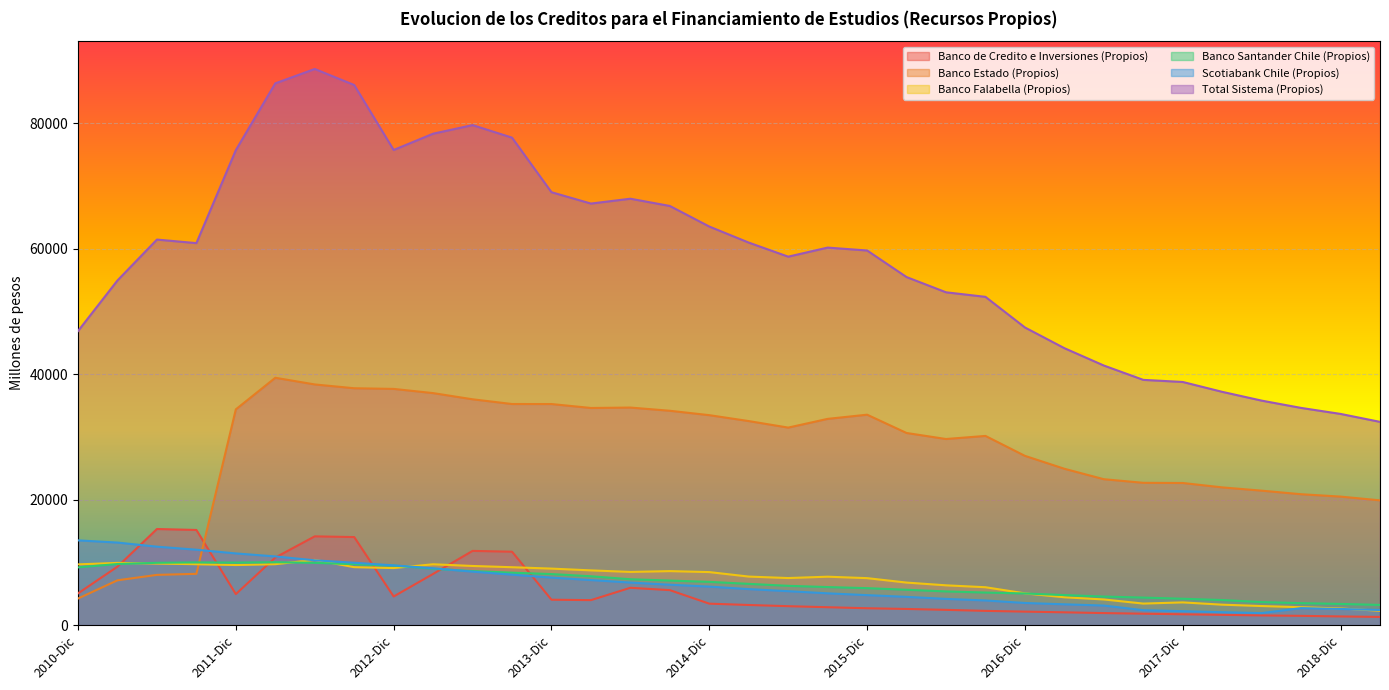

Reading left to right, extract all data points from this chart.

Banco de Credito e Inversiones (Propios): 5058	9316	15317	15164	4942	10768	14147	14032	4561	8159	11829	11699	4048	3980	5948	5572	3419	3207	3017	2851	2688	2575	2432	2268	2149	2039	1917	1820	1726	1636	1541	1476	1382	1305
Banco Estado (Propios): 4237	7143	8007	8172	34389	39421	38358	37752	37648	36978	35992	35239	35235	34608	34674	34163	33462	32520	31480	32871	33538	30621	29661	30153	26976	24919	23255	22679	22651	21951	21430	20861	20483	19884
Banco Falabella (Propios): 9682	9916	9812	9705	9575	9707	10391	9236	9091	9696	9426	9227	9006	8723	8476	8607	8451	7736	7502	7717	7486	6779	6342	6038	5061	4435	4088	3432	3620	3257	3039	2855	2652	2288
Banco Santander Chile (Propios): 9204	9737	9931	9995	9962	10023	9925	9708	9489	8983	8612	8359	8133	7786	7310	7099	6893	6575	6260	6064	5890	5633	5367	5190	5042	4788	4551	4387	4202	3998	3669	3498	3376	3215
Scotiabank Chile (Propios): 13506	13156	12503	12017	11425	10947	10329	9939	9523	9054	8524	8039	7570	7178	6785	6438	6137	5738	5407	5066	4777	4502	4177	3929	3529	3316	3118	2376	2223	2056	1915	2709	2574	2409
Total Sistema (Propios): 46869	54937	61449	60882	75706	86349	88636	86082	75727	78323	79693	77693	68998	67187	67960	66804	63526	60966	58724	60170	59708	55472	53045	52320	47439	44141	41373	39088	38754	37181	35780	34618	33660	32394